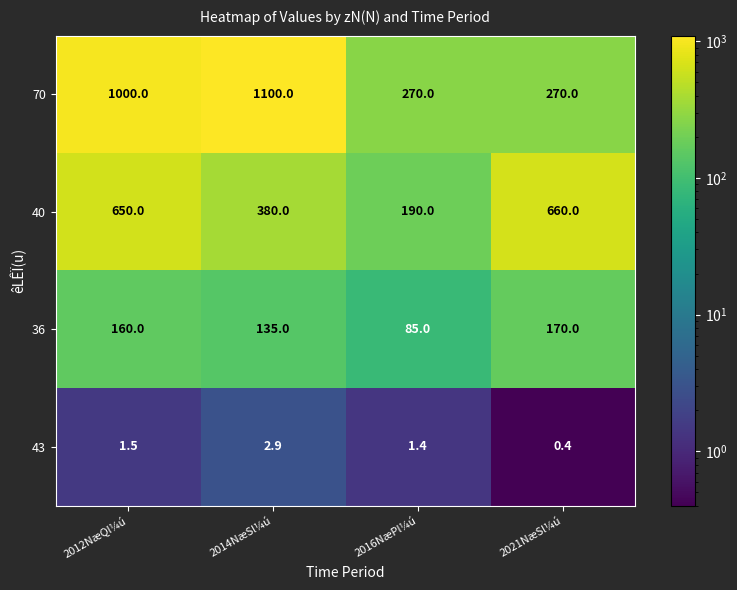

Reading right to left, list all the values displayed in this chart.

70: 2021NæSl¼ú=270.0	2016NæPl¼ú=270.0	2014NæSl¼ú=1100.0	2012NæQl¼ú=1000.0
40: 2021NæSl¼ú=660.0	2016NæPl¼ú=190.0	2014NæSl¼ú=380.0	2012NæQl¼ú=650.0
36: 2021NæSl¼ú=170.0	2016NæPl¼ú=85.0	2014NæSl¼ú=135.0	2012NæQl¼ú=160.0
43: 2021NæSl¼ú=0.4	2016NæPl¼ú=1.4	2014NæSl¼ú=2.9	2012NæQl¼ú=1.5